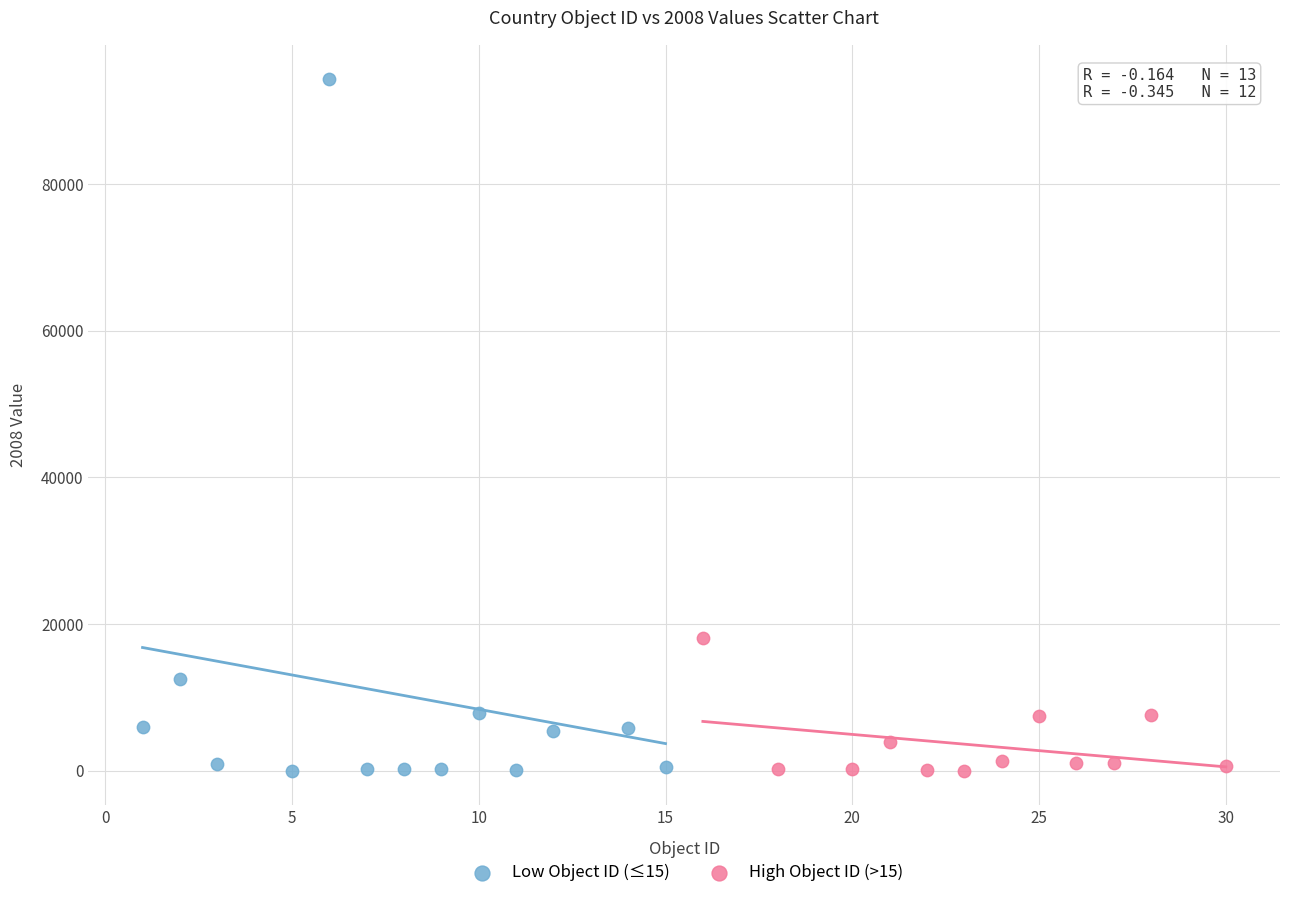

Which series has the largest Y range (max minus min)?

Low Object ID (≤15)